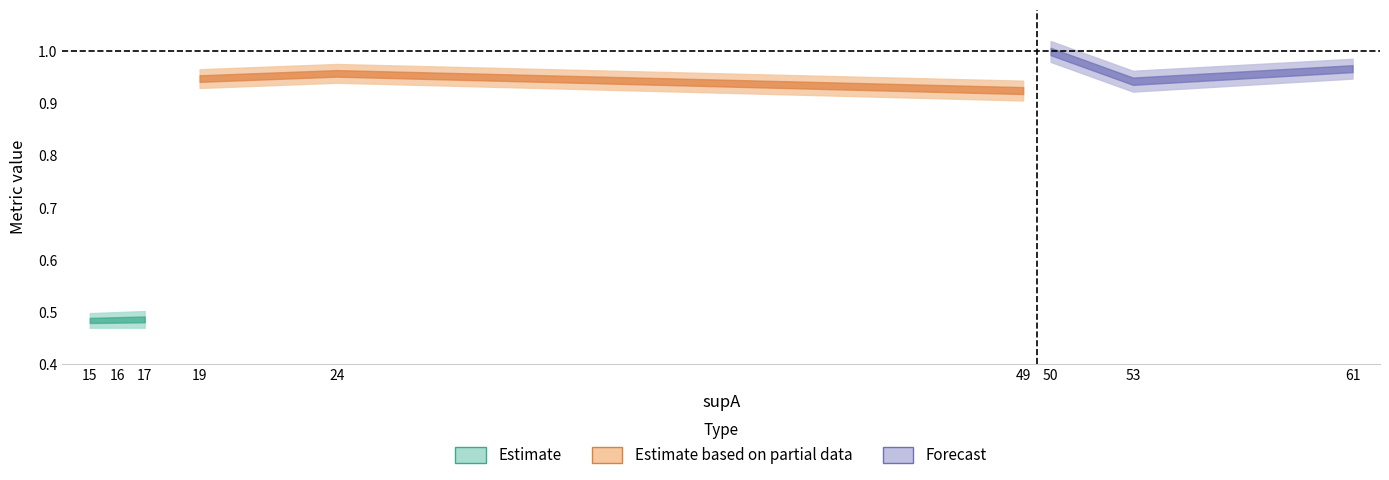

The value of condAB at 15 is 0.6. True or false?

False